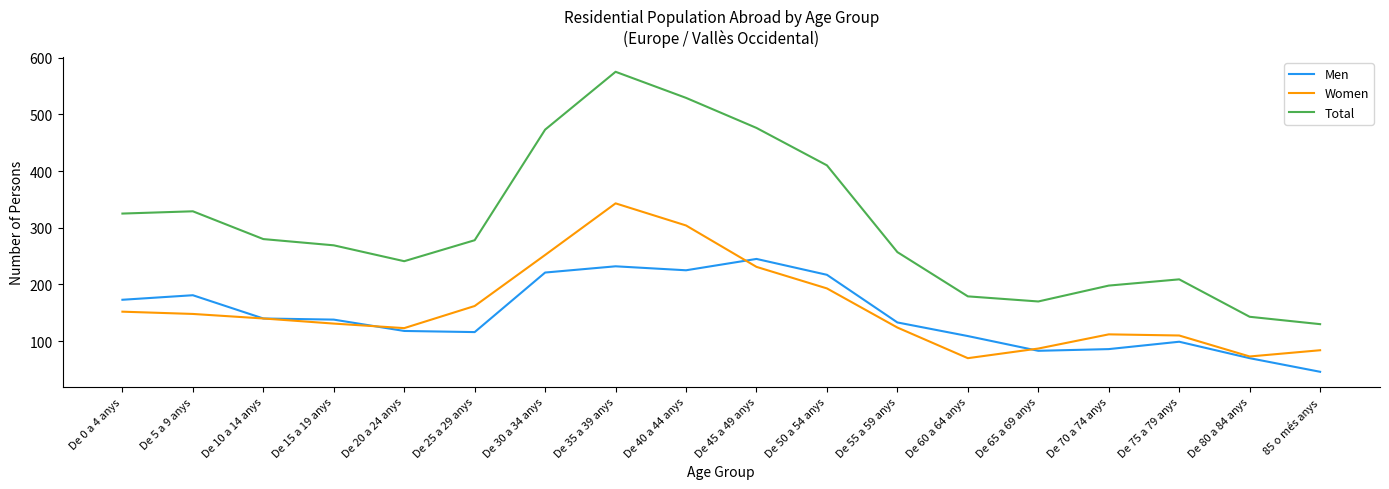

True or false: Women has more than 0 points higher than both neighbors.

True